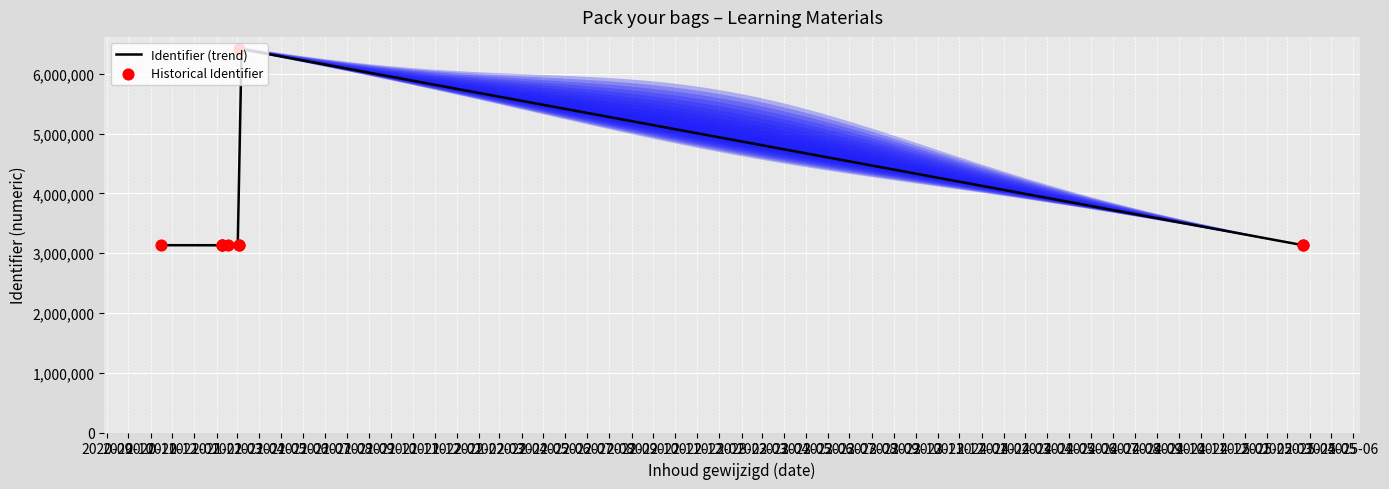

Approximately how many times larger is the value at 2021-03-04 compared to 2021-02-08?

1.0